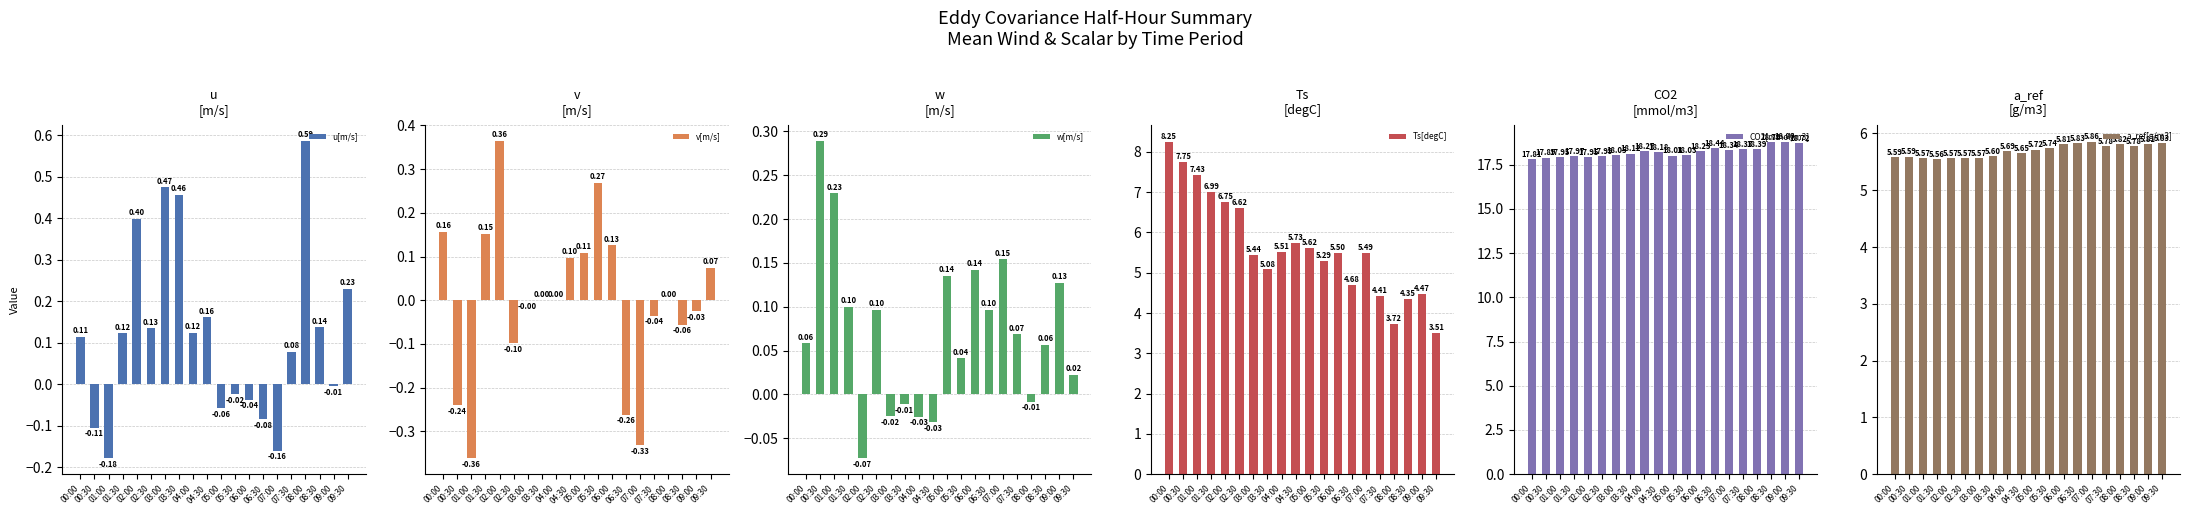

Reading right to left, extract all data points from this chart.

u[m/s]: 0.2	-0.0	0.1	0.6	0.1	-0.2	-0.1	-0.0	-0.0	-0.1	0.2	0.1	0.5	0.5	0.1	0.4	0.1	-0.2	-0.1	0.1
v[m/s]: 0.1	-0.0	-0.1	0.0	-0.0	-0.3	-0.3	0.1	0.3	0.1	0.1	0.0	0.0	-0.0	-0.1	0.4	0.2	-0.4	-0.2	0.2
w[m/s]: 0.0	0.1	0.1	-0.0	0.1	0.2	0.1	0.1	0.0	0.1	-0.0	-0.0	-0.0	-0.0	0.1	-0.1	0.1	0.2	0.3	0.1
Ts[degC]: 3.5	4.5	4.4	3.7	4.4	5.5	4.7	5.5	5.3	5.6	5.7	5.5	5.1	5.4	6.6	6.8	7.0	7.4	7.8	8.3
CO2[mmol/m3]: 18.7	18.8	18.8	18.4	18.4	18.3	18.4	18.2	18.0	18.0	18.2	18.3	18.1	18.0	18.0	17.9	18.0	17.9	17.9	17.8
a_ref[g/m3]: 5.8	5.8	5.8	5.8	5.8	5.9	5.8	5.8	5.7	5.7	5.6	5.7	5.6	5.6	5.6	5.6	5.6	5.6	5.6	5.6